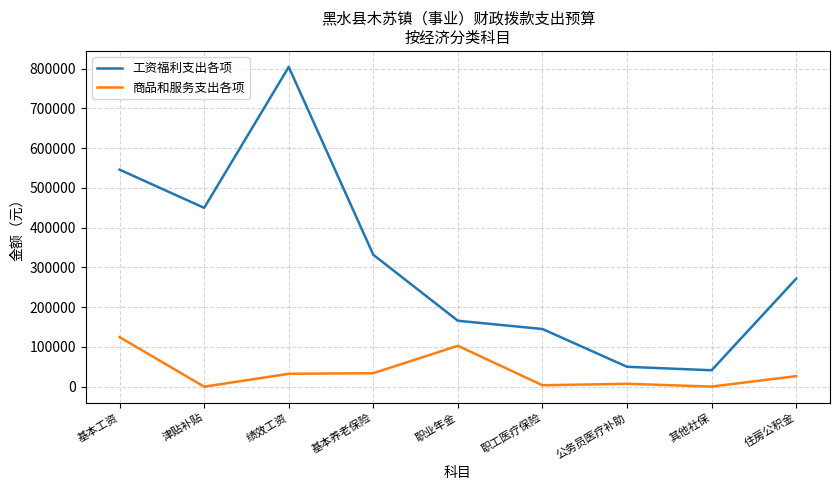

What is the average value of the 工资福利支出各项 series?

311740.5